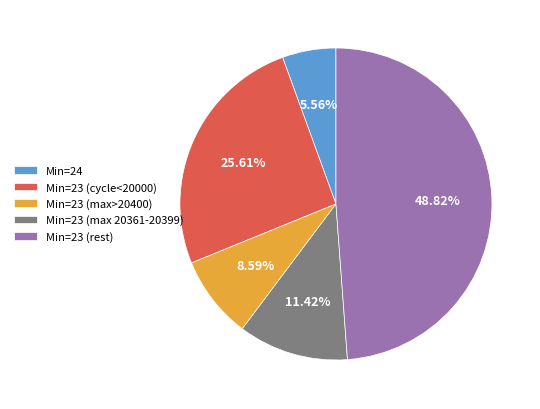

Combined, do Min=23 (rest) and Min=23 (max 20361-20399) account for over 50%?

Yes